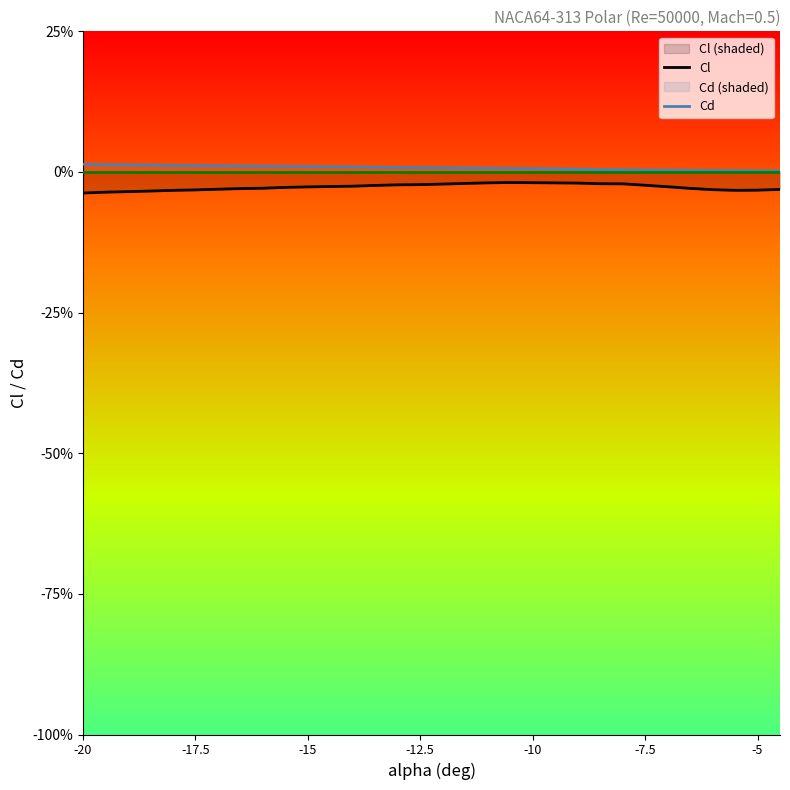

True or false: Cd and Cl cross at least once.

False